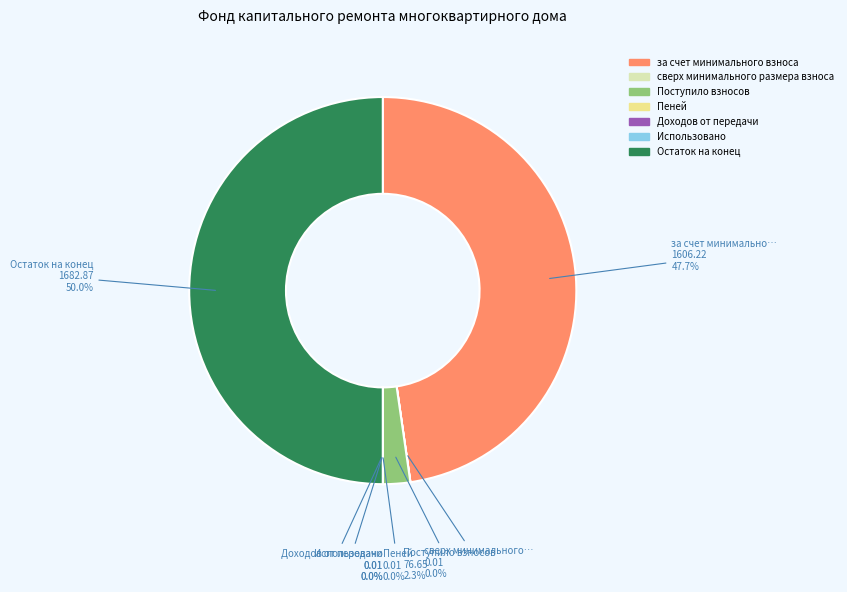

What is the largest slice in the pie chart?

Остаток на конец